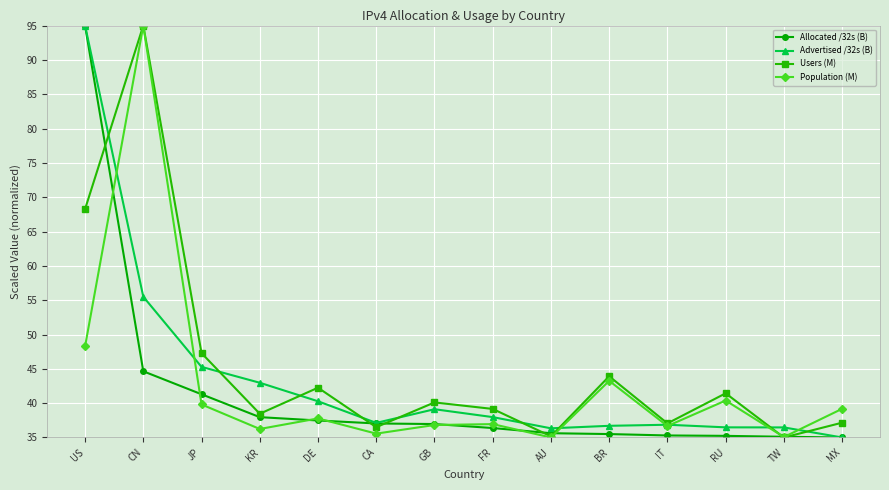

What is the total value across all series at CN?

290.1